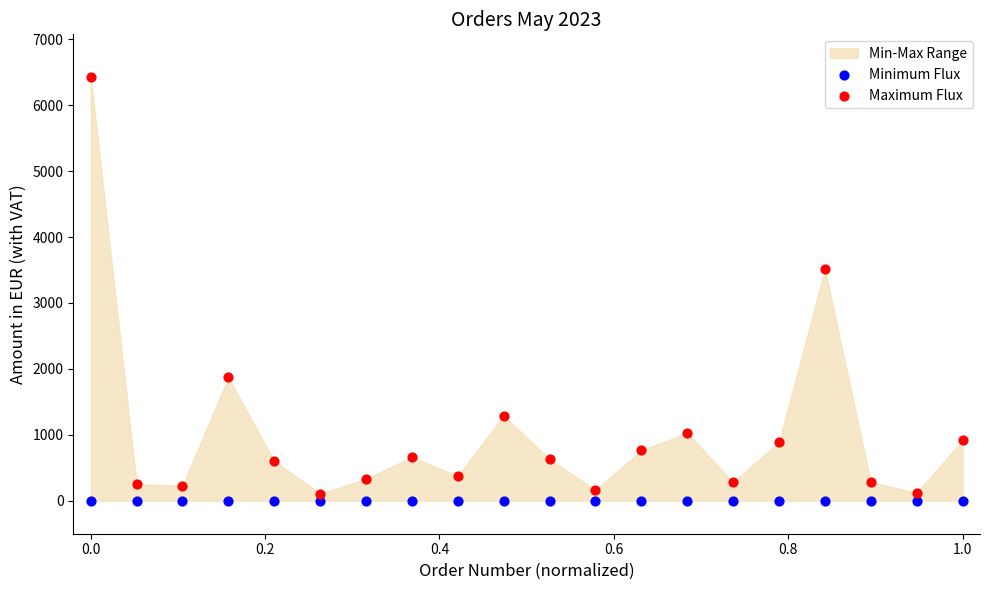

In the Maximum Flux series, what Y value is closest to 3270?

3510.0